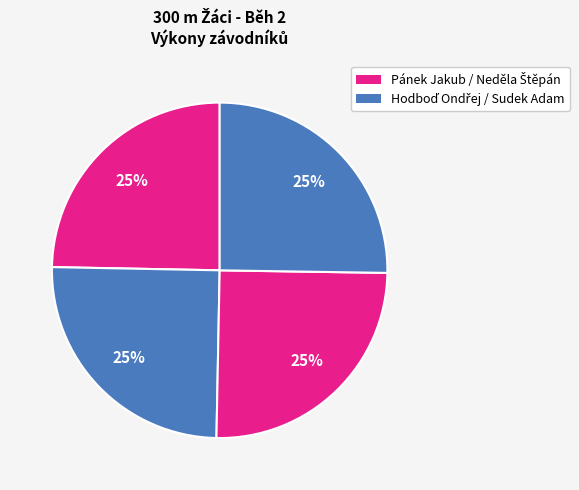

Count the number of slices in the pie.

4